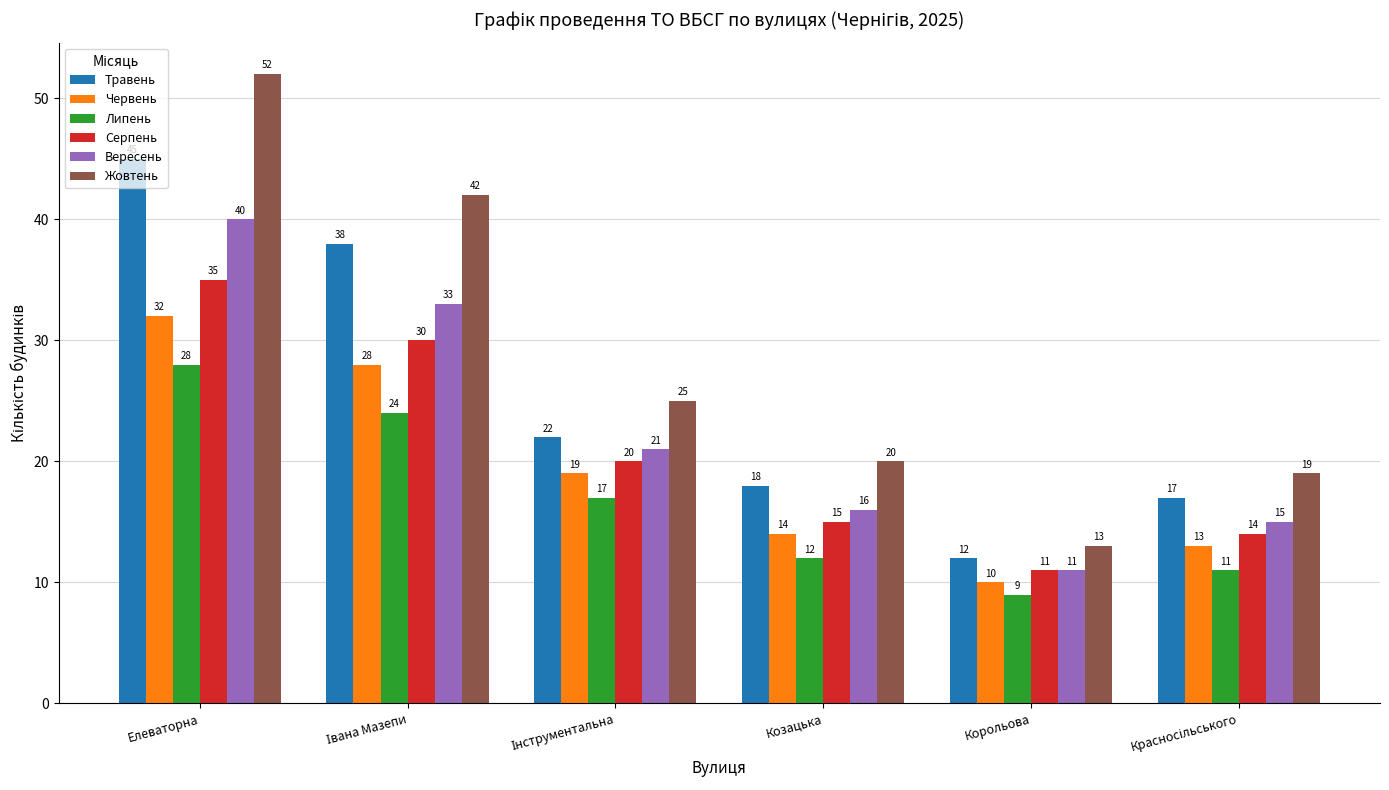

What is the value of the Червень bar at the 4th from the left?

14